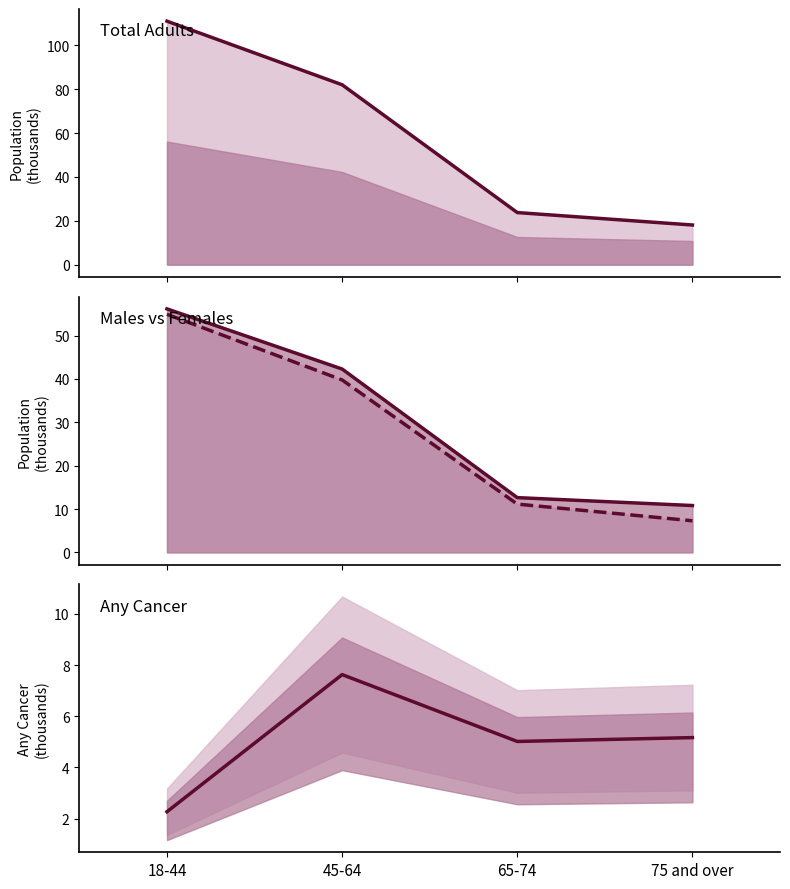

Count the number of data series in this chart.

4